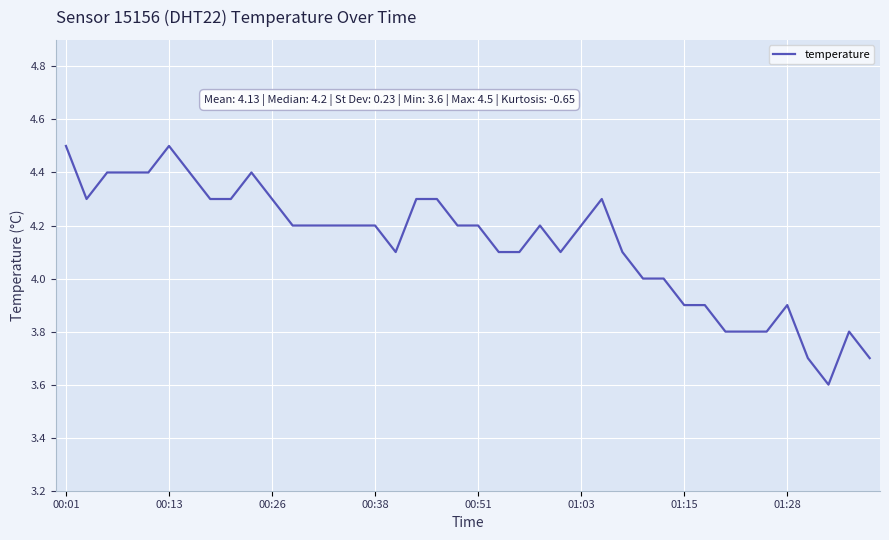

How many lines are shown in the chart?

1